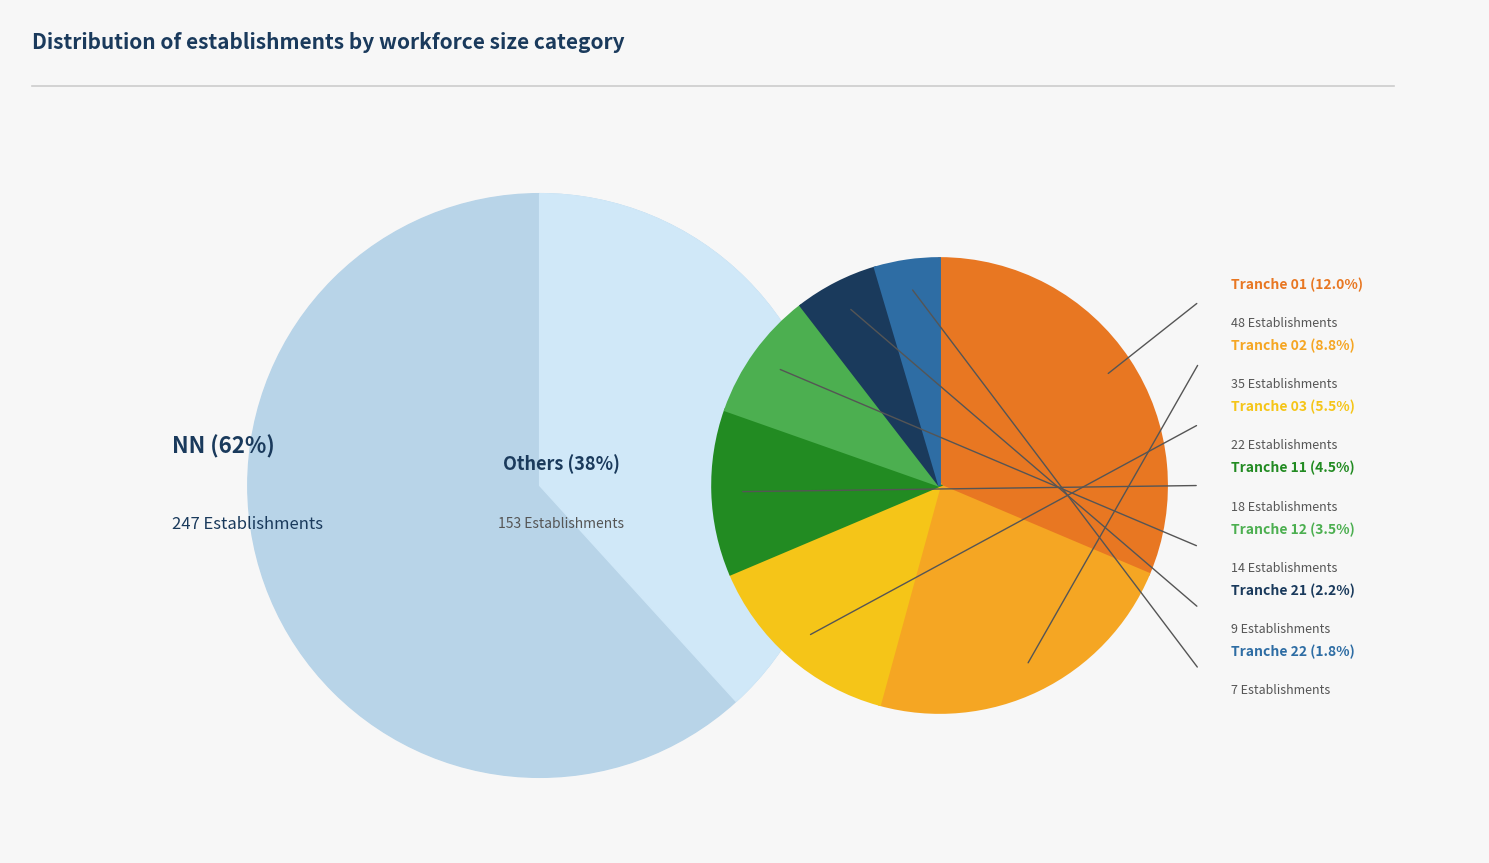

Does 02 represent more than half of the total?

No